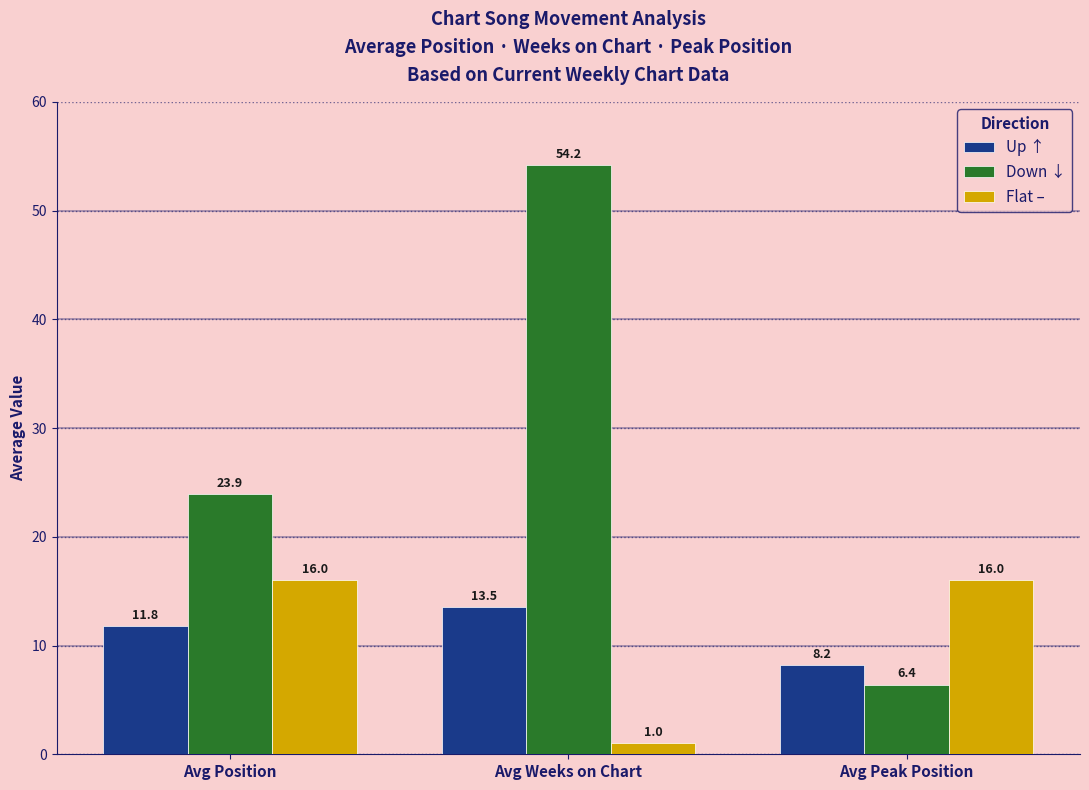

Which series has the widest spread of values?

Down ↓